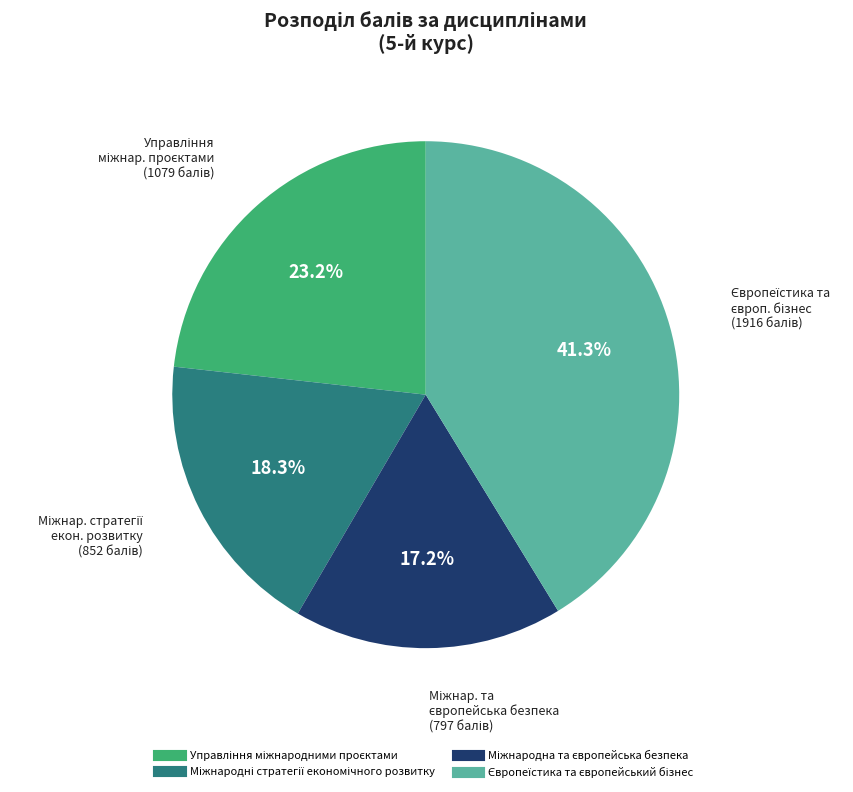

Is there any slice that represents more than half of the pie?

No